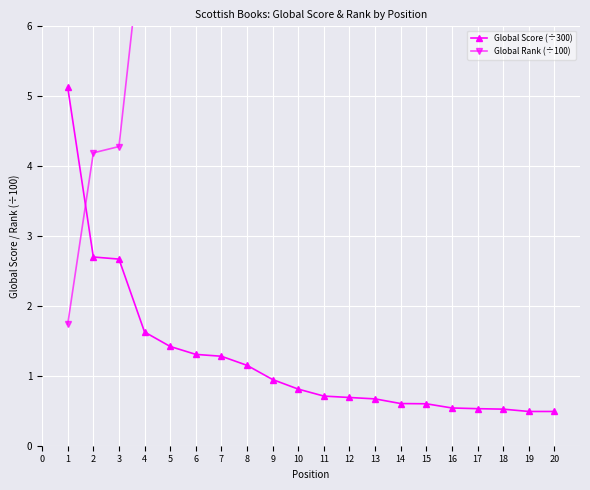

Reading right to left, what are all the values shown in this chart?

Global Score (÷300): 0.5	0.5	0.5	0.5	0.5	0.6	0.6	0.7	0.7	0.7	0.8	0.9	1.1	1.3	1.3	1.4	1.6	2.7	2.7	5.1
Global Rank (÷100): 24.2	24.2	23.2	22.9	22.6	21.0	20.8	19.2	18.6	18.2	15.5	13.4	11.0	9.8	9.6	8.8	7.6	4.3	4.2	1.7